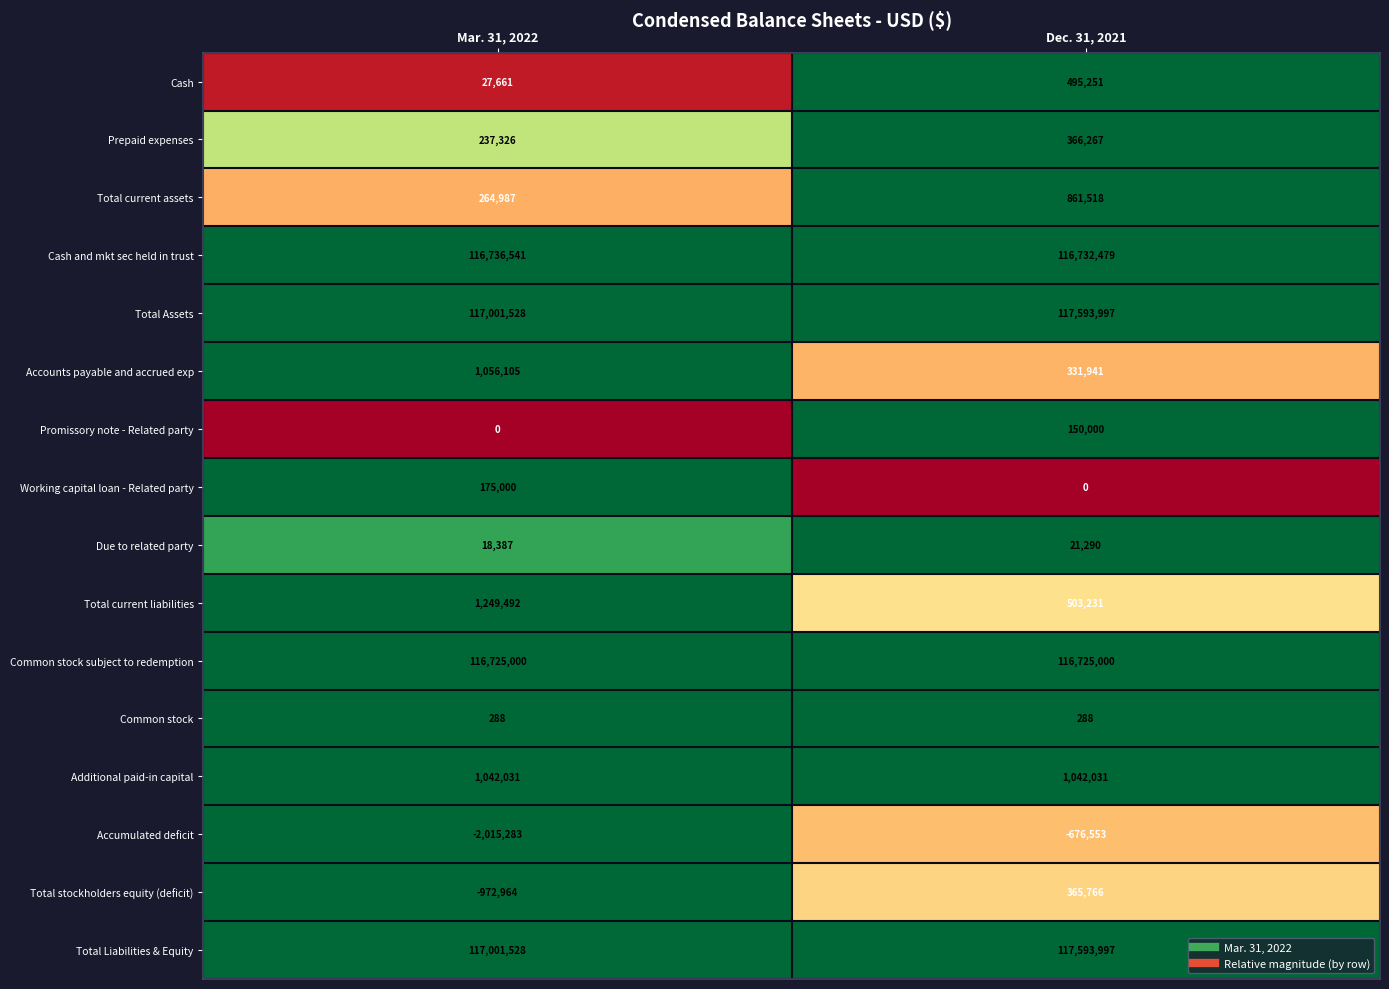

What is the spread (max minus min) of values at Dec. 31, 2021?

118270550